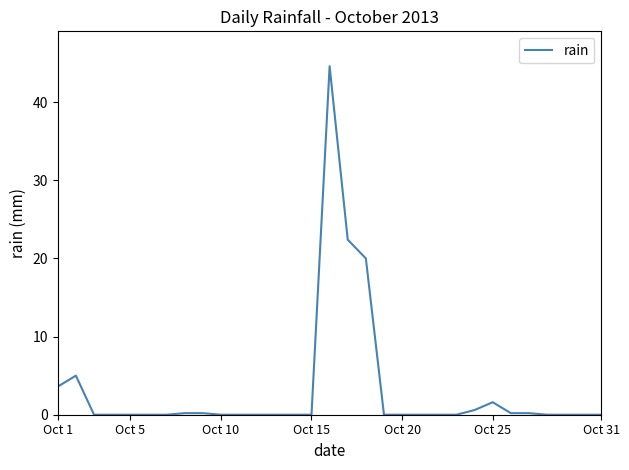

Reading left to right, what are all the values shown in this chart?

3.6	5.0	0.0	0.0	0.0	0.0	0.0	0.2	0.2	0.0	0.0	0.0	0.0	0.0	0.0	44.6	22.4	20.0	0.0	0.0	0.0	0.0	0.0	0.6	1.6	0.2	0.2	0.0	0.0	0.0	0.0